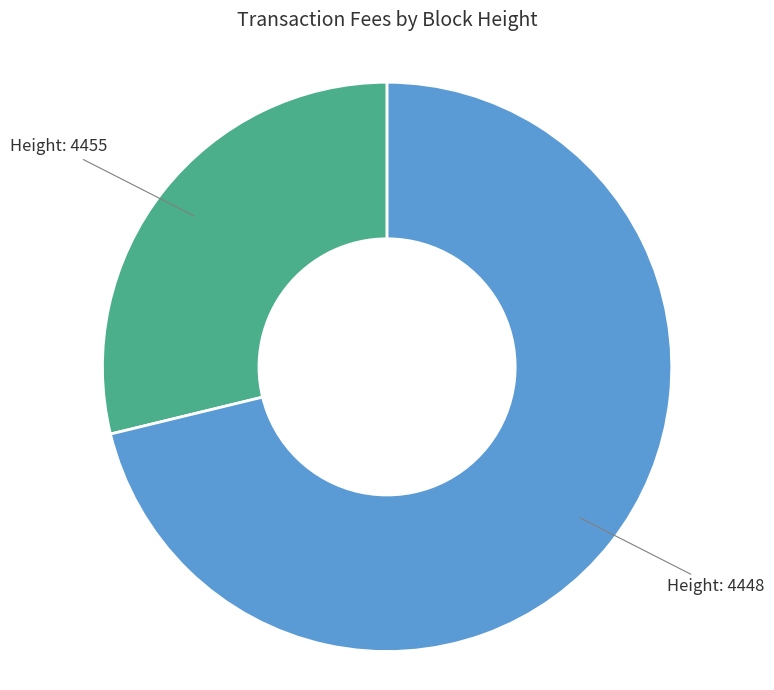

Do Height: 4455 and Height: 4448 together represent more than half of the pie?

Yes